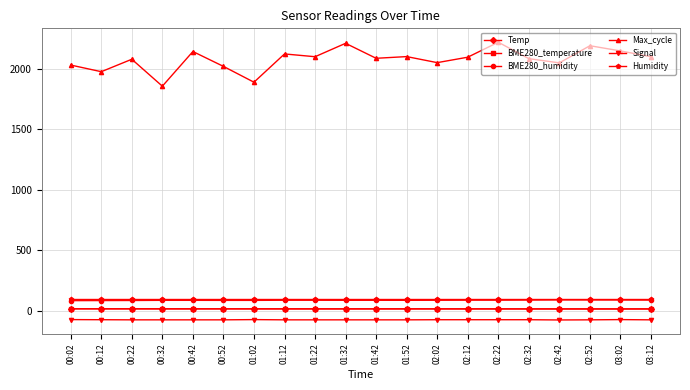

True or false: Max_cycle and BME280_humidity intersect in this chart.

False